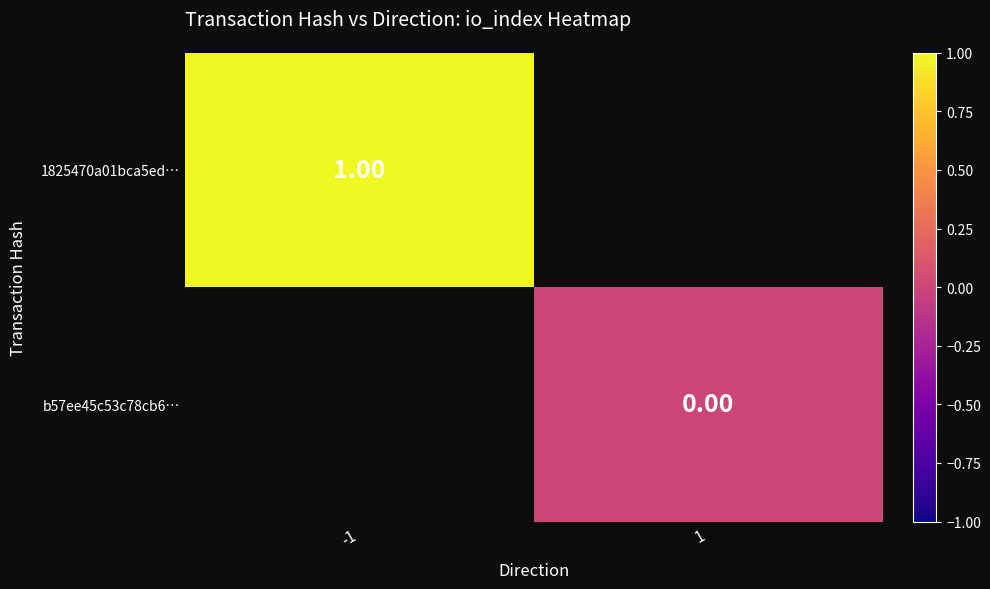

Rank the series by their average value, from highest to lowest.

1825470a01bca5ed…, b57ee45c53c78cb6…